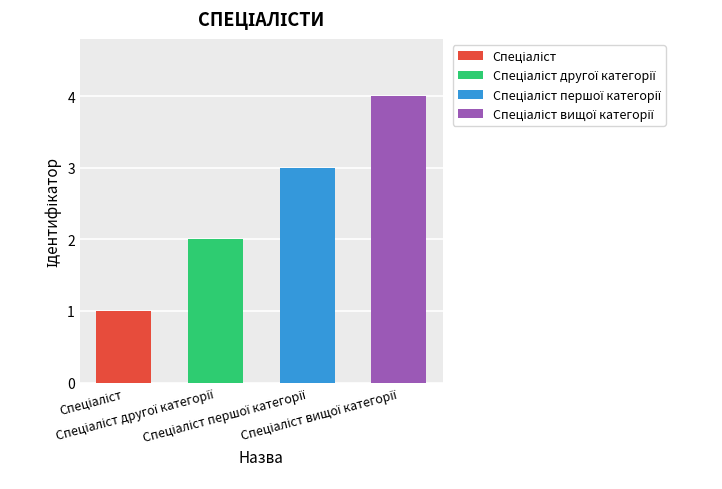

Is it true that Спеціаліст другої категорії equals 2 at Спеціаліст другої категорії?

True